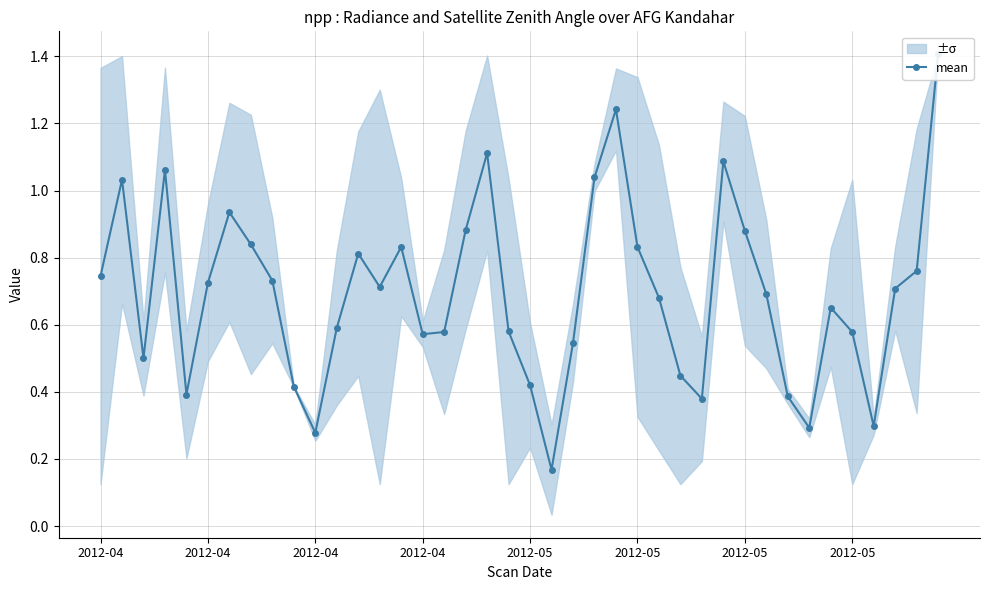

Reading right to left, what are all the values shown in this chart?

1.4	0.8	0.7	0.3	0.6	0.7	0.3	0.4	0.7	0.9	1.1	0.4	0.4	0.7	0.8	1.2	1.0	0.5	0.2	0.4	0.6	1.1	0.9	0.6	0.6	0.8	0.7	0.8	0.6	0.3	0.4	0.7	0.8	0.9	0.7	0.4	1.1	0.5	1.0	0.7